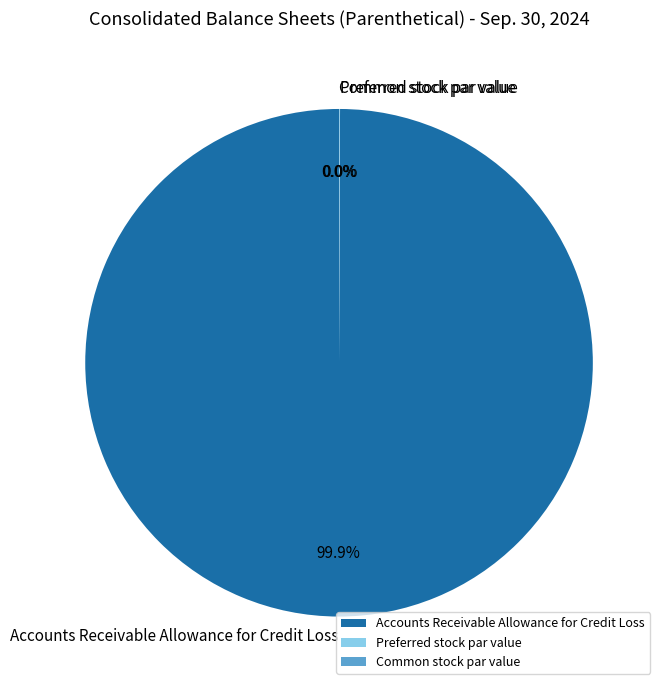

Which category has the biggest portion of the pie?

Accounts Receivable Allowance for Credit Loss